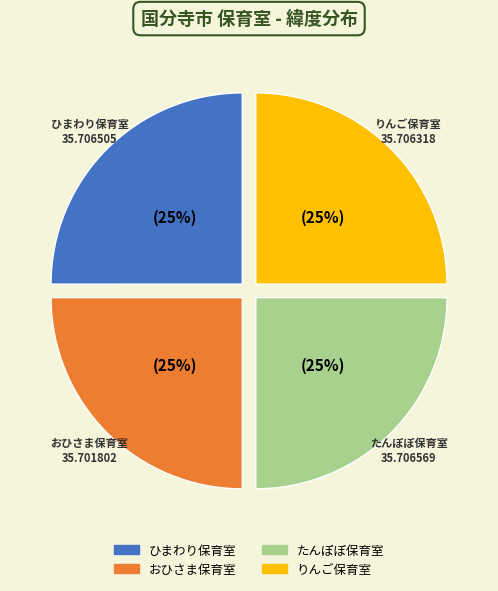

Is there any slice that represents more than half of the pie?

No